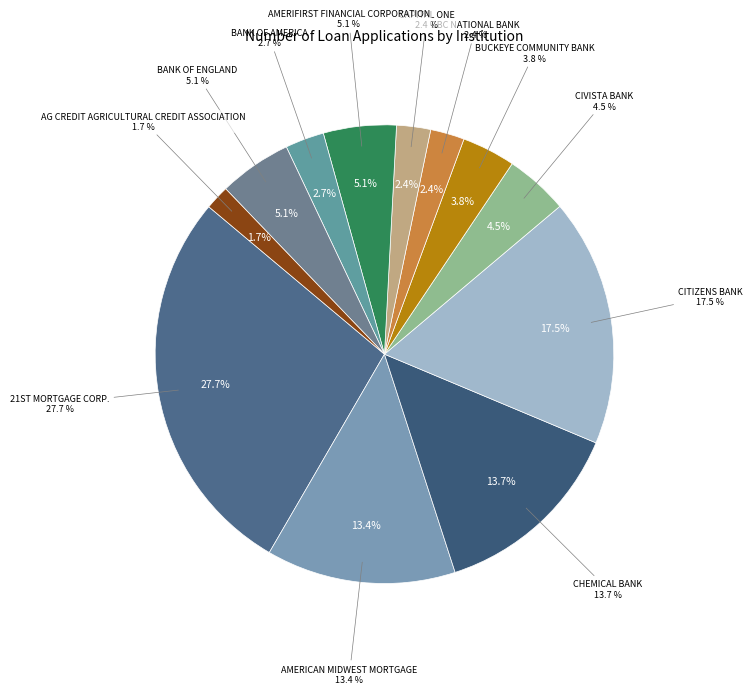

Is it true that AG CREDIT AGRICULTURAL CREDIT ASSOCIATION is 2% of the pie?

True